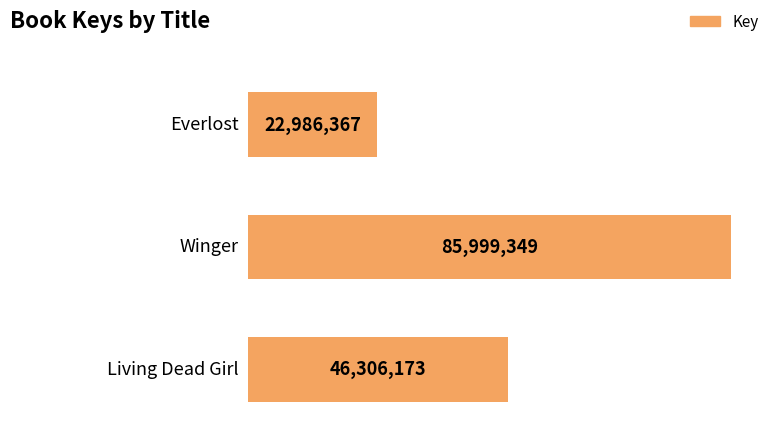

Reading left to right, what are all the values shown in this chart?

Everlost=22986367	Winger=85999349	Living Dead Girl=46306173